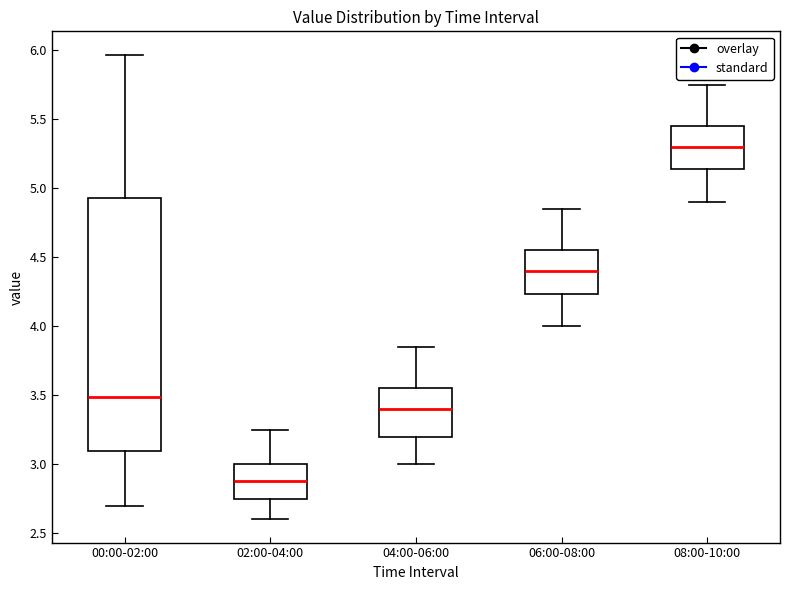

Reading left to right, read every box against the y-axis: the position of its median line, the range the box covers, and the ends of its whiskers. The values are not printed on the chart, so give them approximately, as read against the axis.

00:00-02:00: median 3.50, box 3.10 to 4.95, whiskers 2.70 to 5.95
02:00-04:00: median 2.90, box 2.75 to 3.00, whiskers 2.60 to 3.25
04:00-06:00: median 3.40, box 3.20 to 3.55, whiskers 3.00 to 3.85
06:00-08:00: median 4.40, box 4.25 to 4.55, whiskers 4.00 to 4.85
08:00-10:00: median 5.30, box 5.15 to 5.45, whiskers 4.90 to 5.75